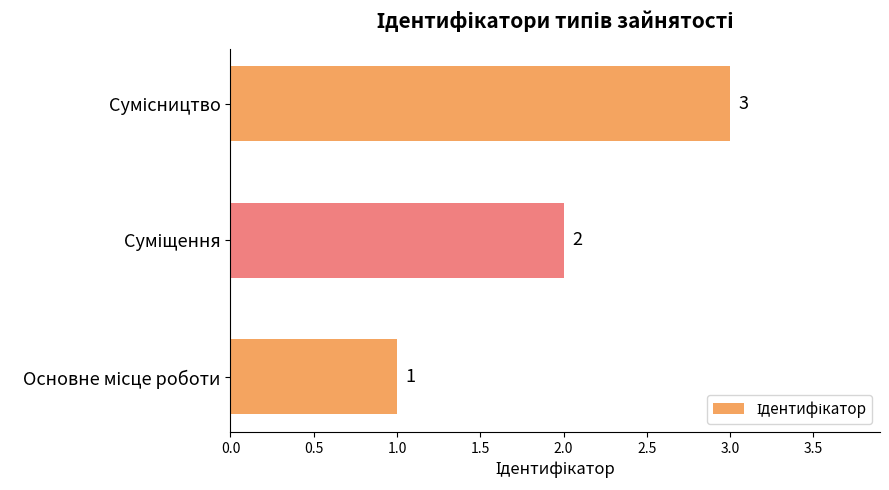

What is the sum of all values?

6